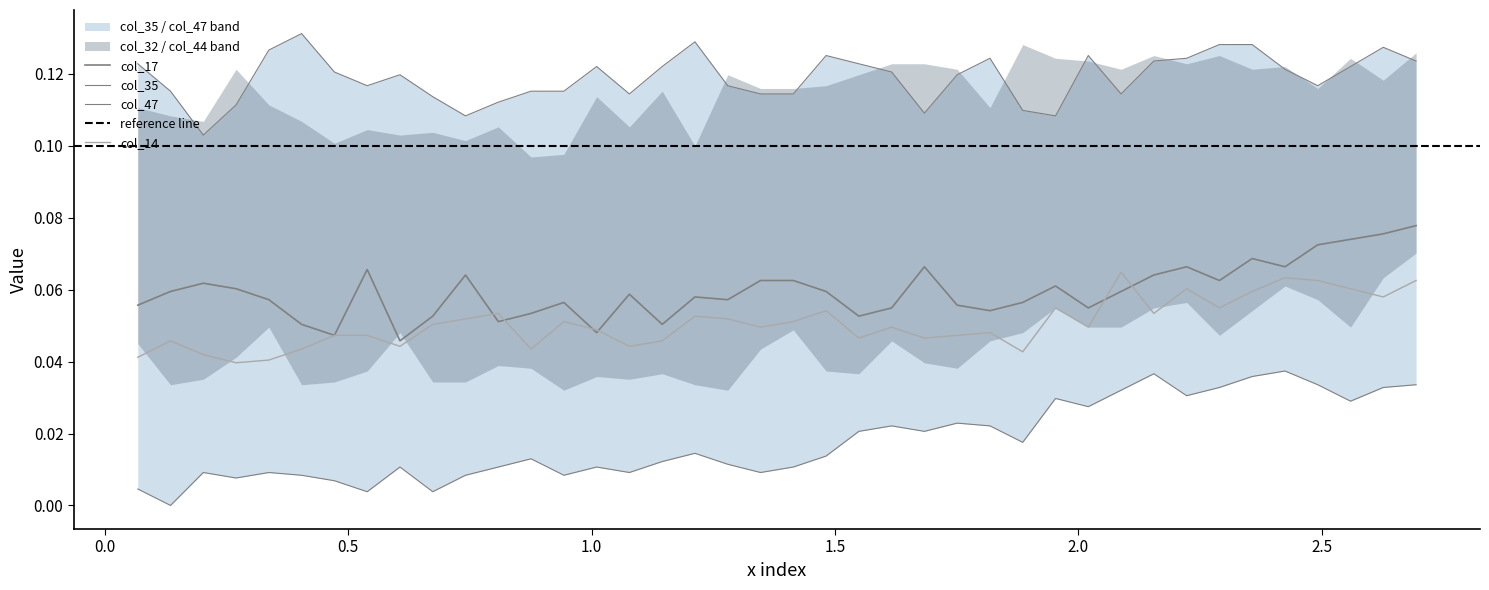

How many values in col_47 are above zero?

39